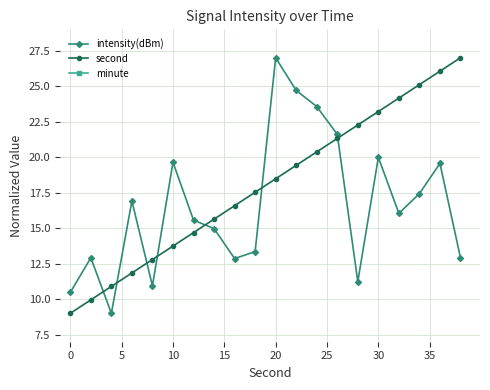

True or false: second and intensity(dBm) intersect in this chart.

True